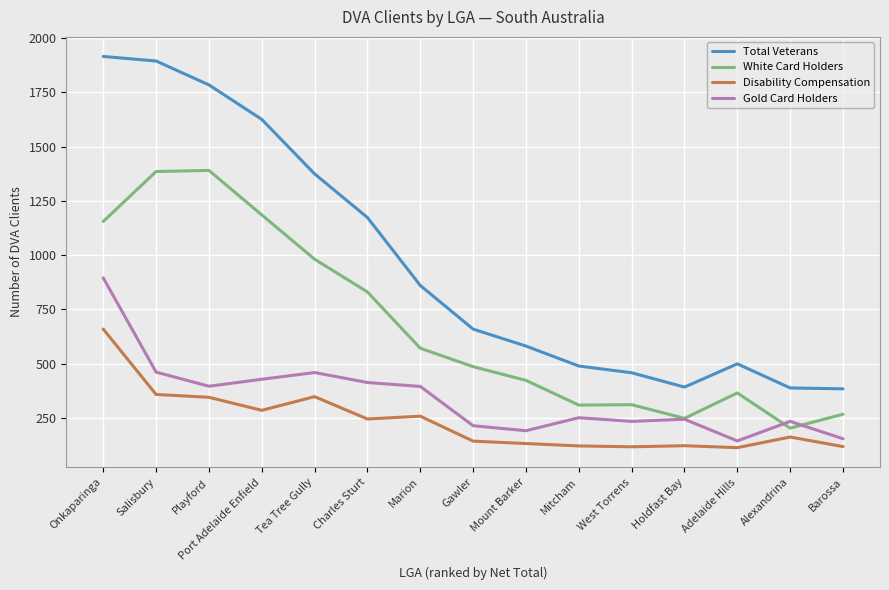

Rank the series by their maximum value, from lowest to highest.

Disability Compensation, Gold Card Holders, White Card Holders, Total Veterans